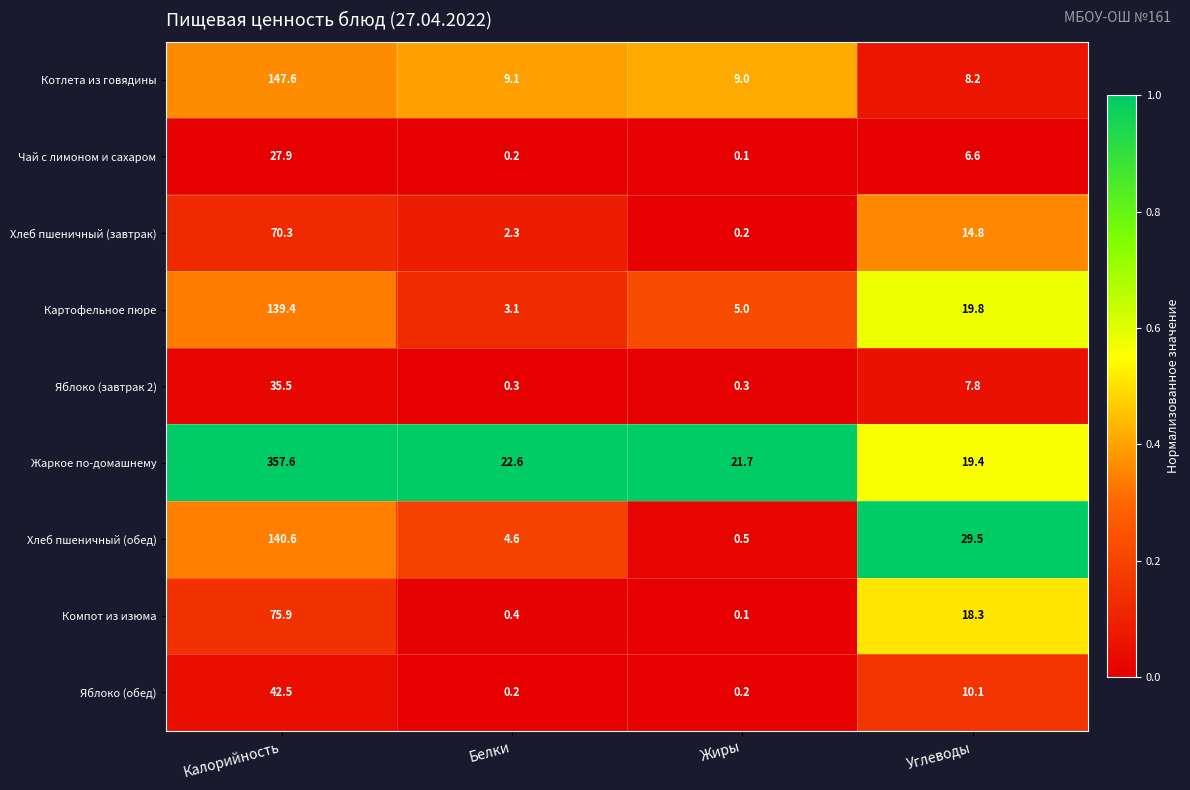

At how many categories does at least one series exceed 0?

4